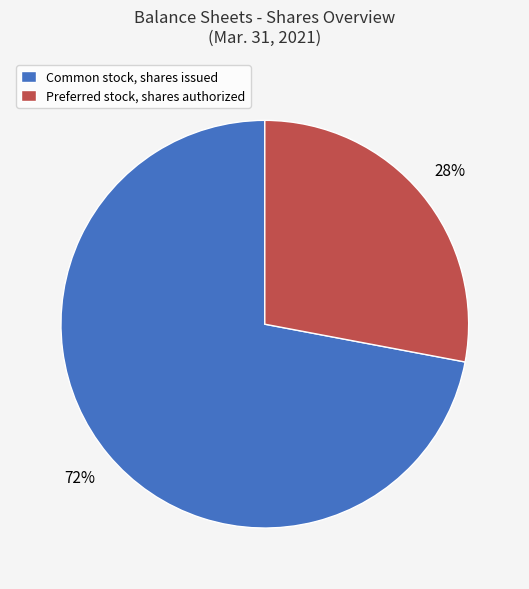

Rank the categories by value from lowest to highest.

Preferred stock, shares authorized, Common stock, shares issued